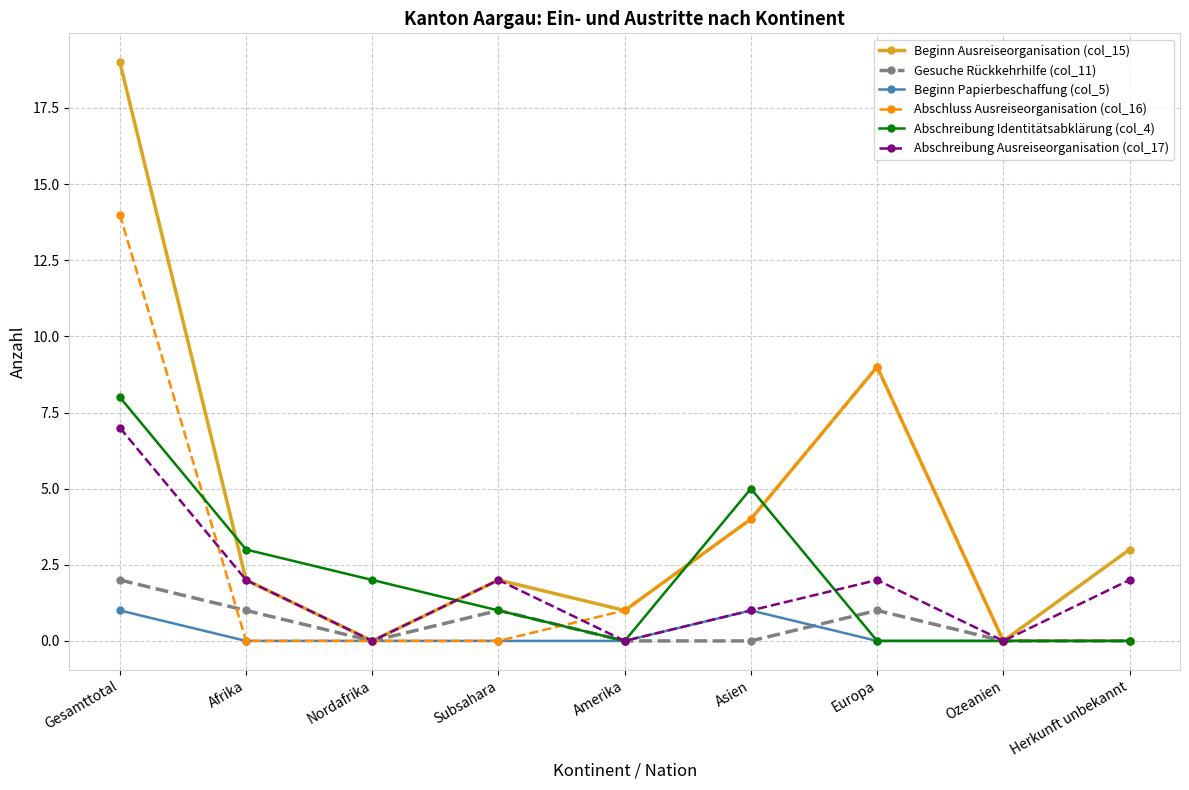

Is the value of Beginn Ausreiseorganisation (col_15) at Ozeanien greater than the value of Abschluss Ausreiseorganisation (col_16) at Amerika?

No